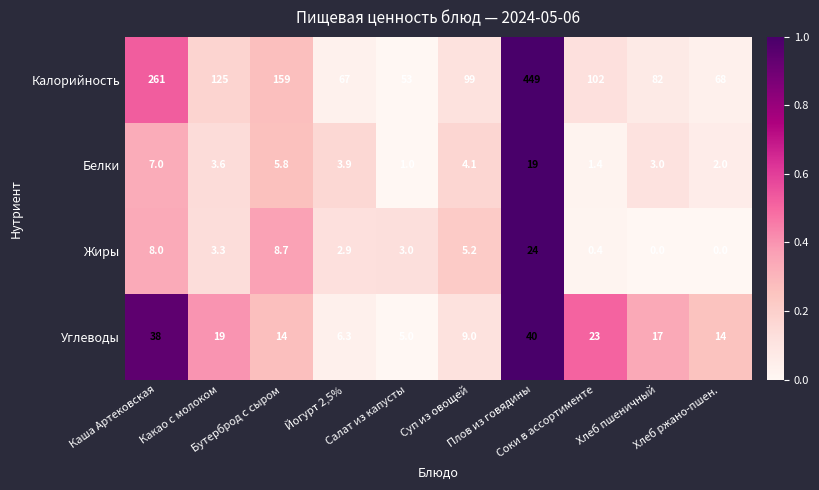

Rank the series by their maximum value, from lowest to highest.

Белки, Жиры, Углеводы, Калорийность